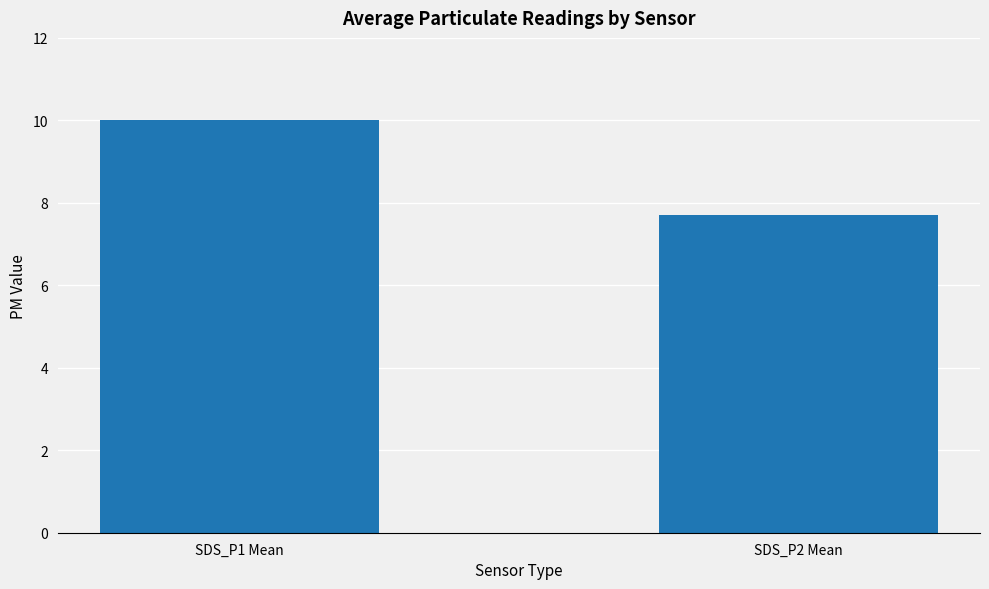

Rank the categories by value from lowest to highest.

SDS_P2 Mean, SDS_P1 Mean